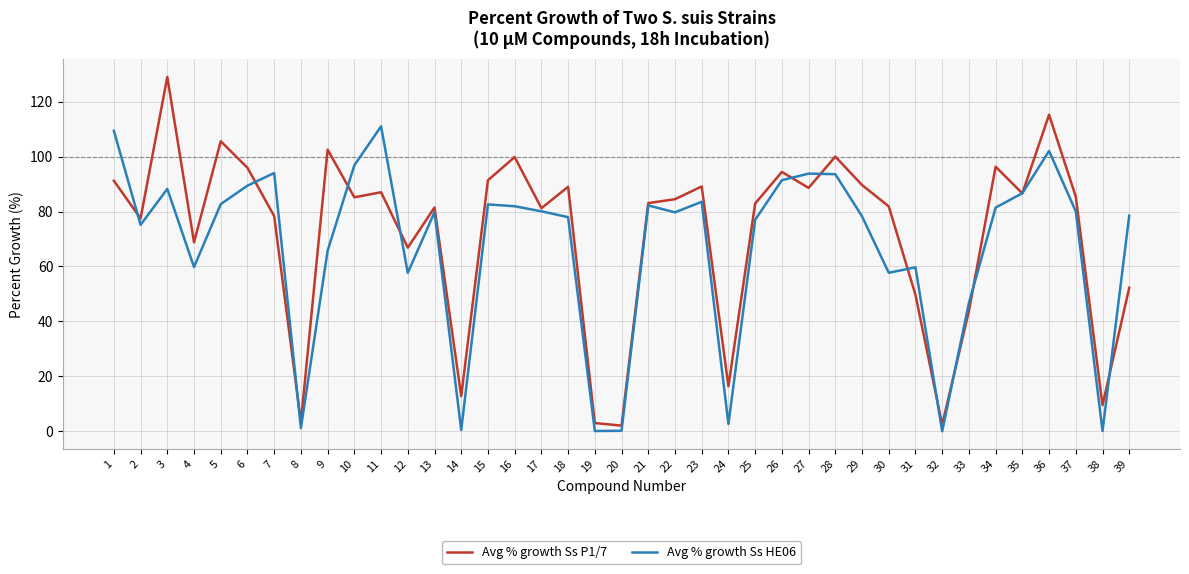

What is the sum of all Avg % growth Ss HE06 values?

2608.8